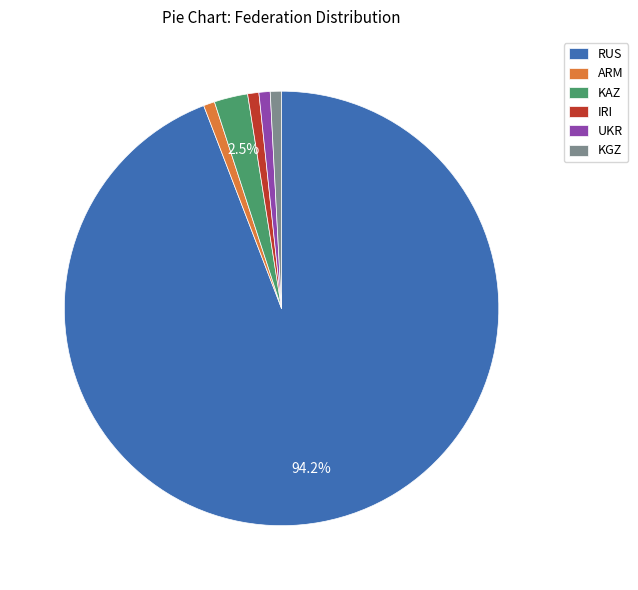

Which slice is the largest?

RUS